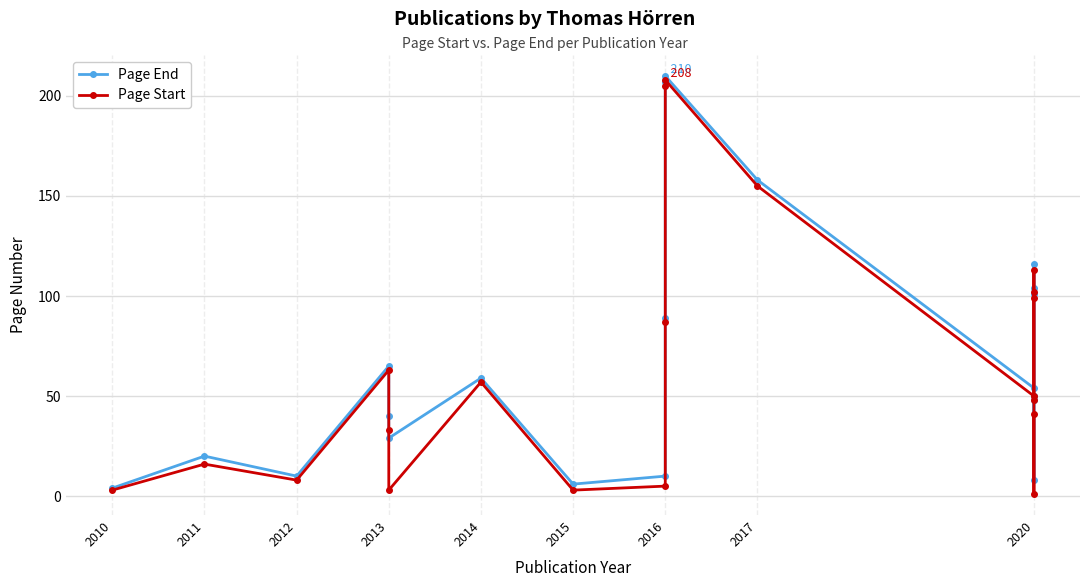

How many lines are shown in the chart?

2